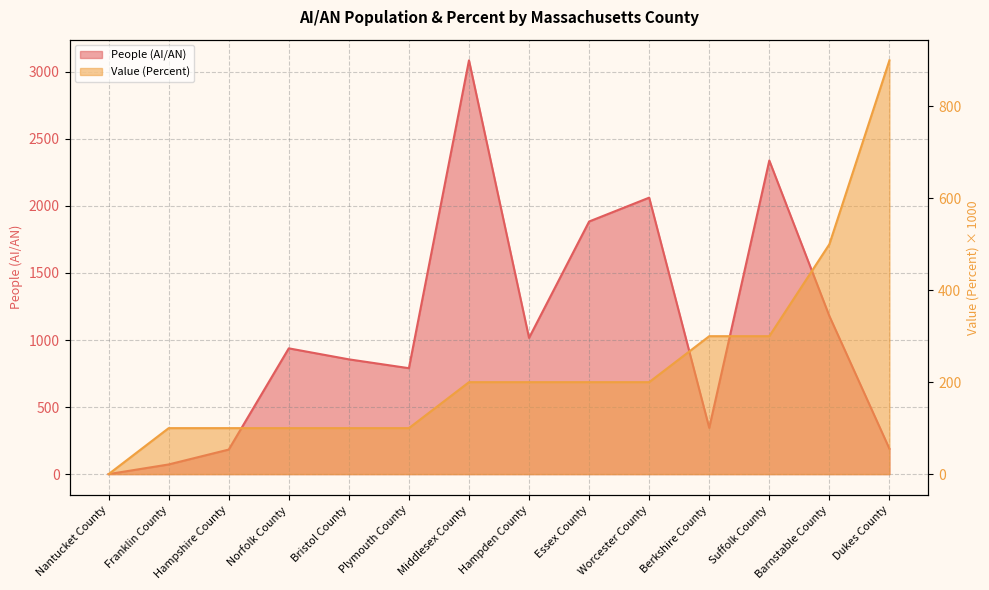

Reading right to left, transcribe all the data shown in this chart.

People (AI/AN): Dukes County=189	Barnstable County=1179	Suffolk County=2339	Berkshire County=345	Worcester County=2062	Essex County=1884	Hampden County=1016	Middlesex County=3086	Plymouth County=790	Bristol County=856	Norfolk County=938	Hampshire County=183	Franklin County=72	Nantucket County=0
Value (Percent): Dukes County=900	Barnstable County=500	Suffolk County=300	Berkshire County=300	Worcester County=200	Essex County=200	Hampden County=200	Middlesex County=200	Plymouth County=100	Bristol County=100	Norfolk County=100	Hampshire County=100	Franklin County=100	Nantucket County=0